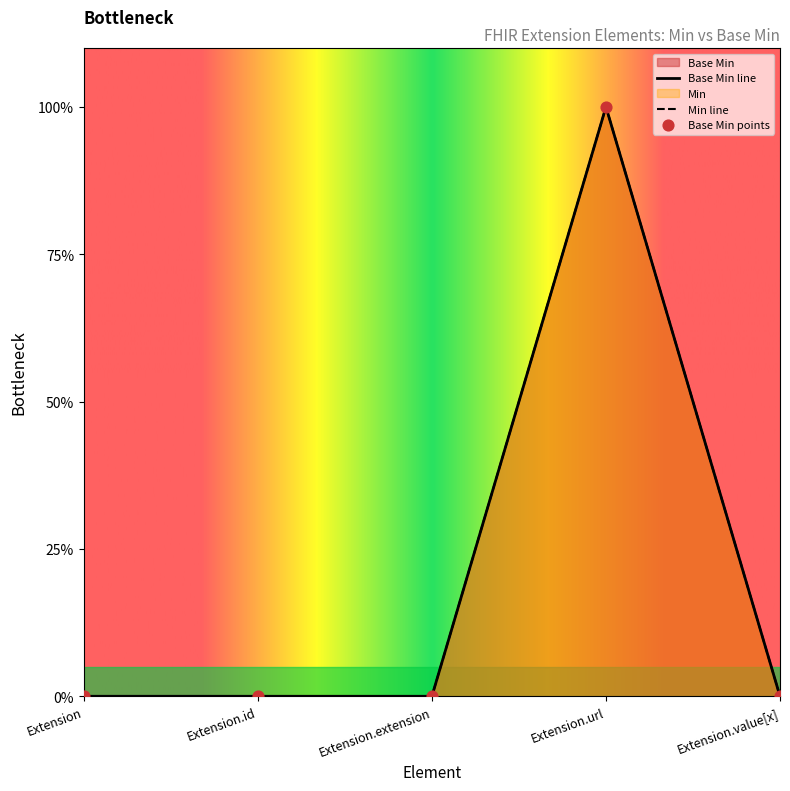

What is the change in value from Extension.url to Extension.value[x]?

-1